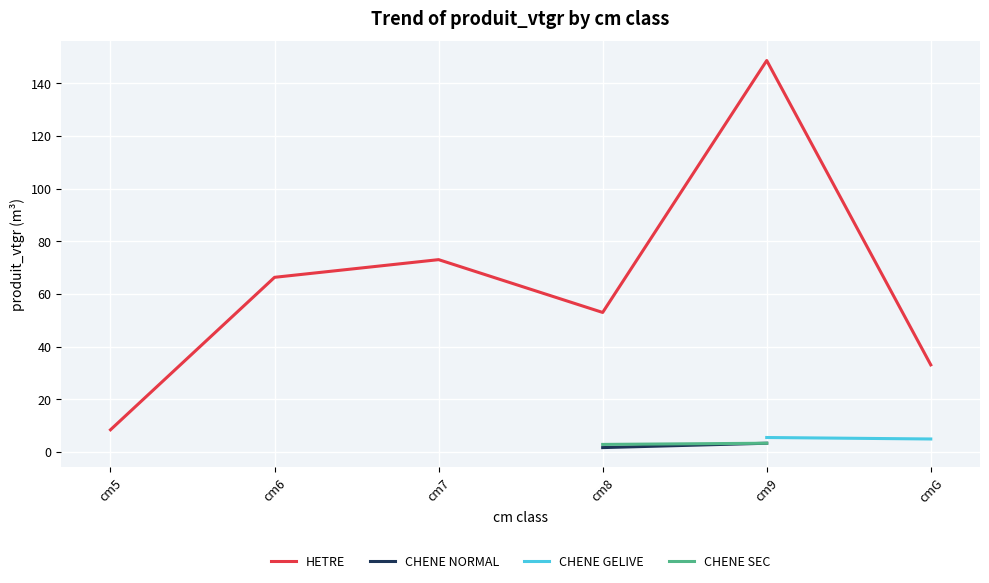

Which series has the largest total across all categories?

HETRE